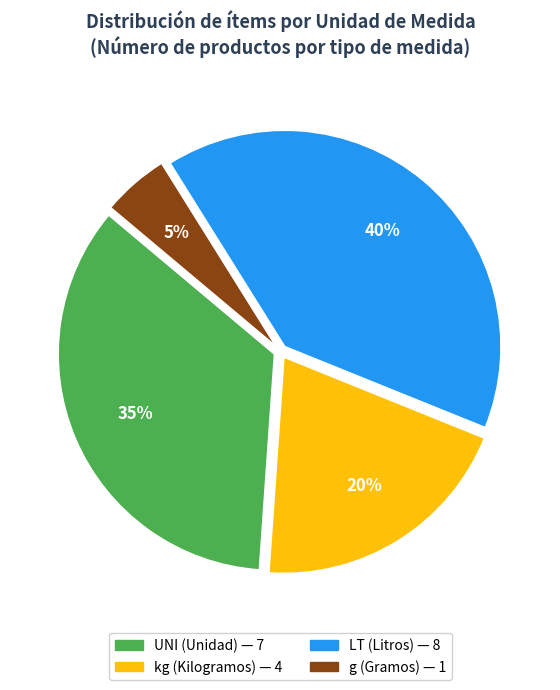

Is there any slice that represents more than half of the pie?

No